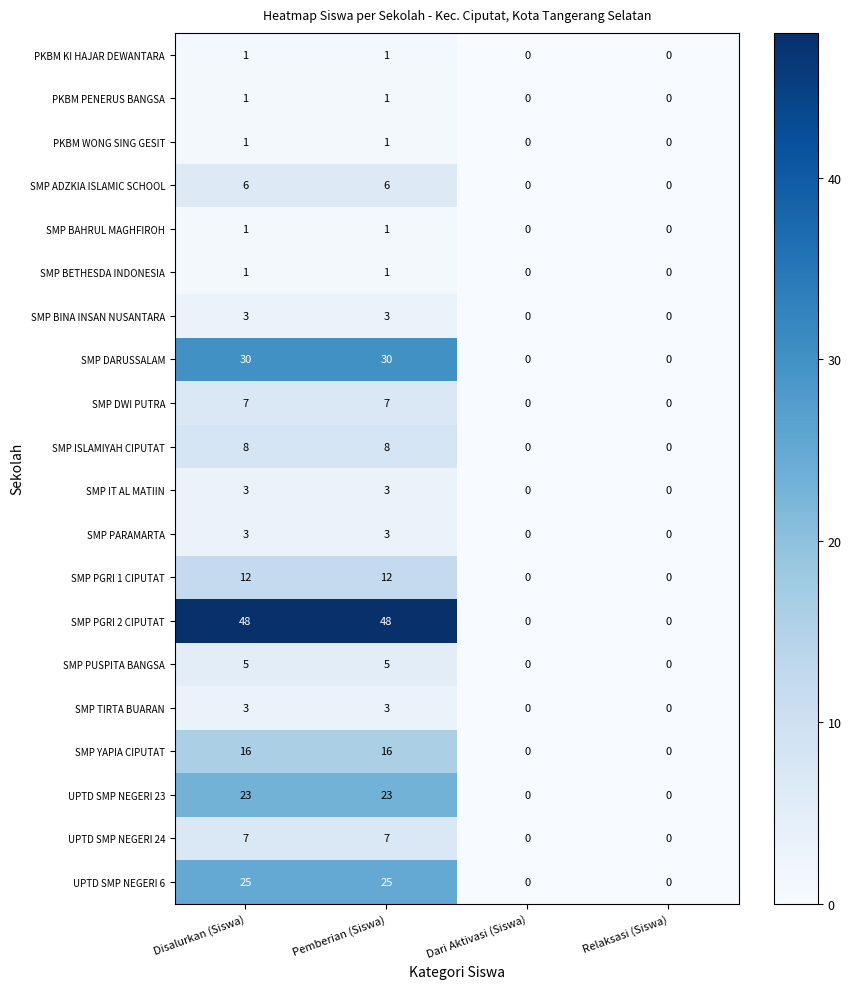

Which series has the widest spread of values?

SMP PGRI 2 CIPUTAT